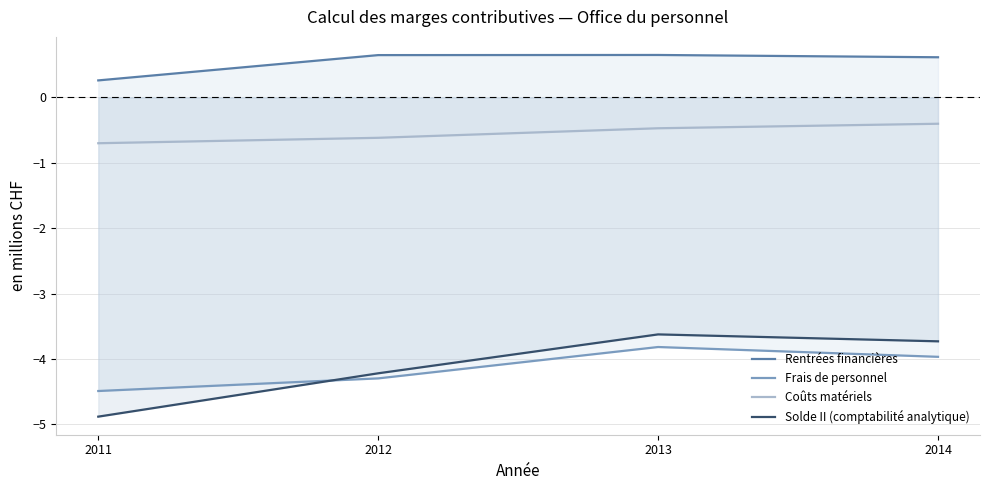

Is the value of Solde II (comptabilité analytique) at 2014 greater than the value of Rentrées financières at 2014?

No